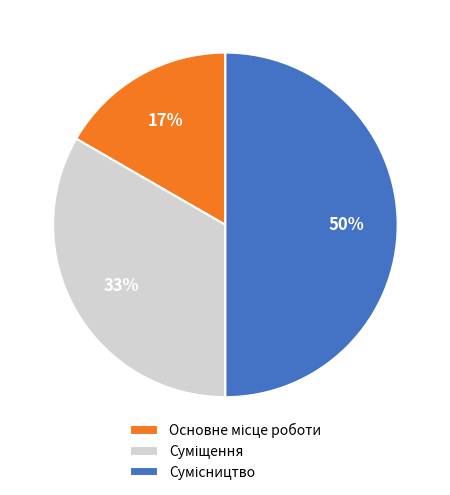

To the nearest percent, what is the average slice percentage?

33%